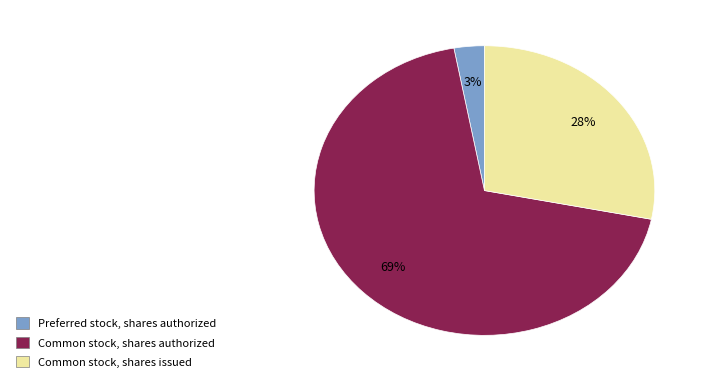

Count the number of slices in the pie.

3